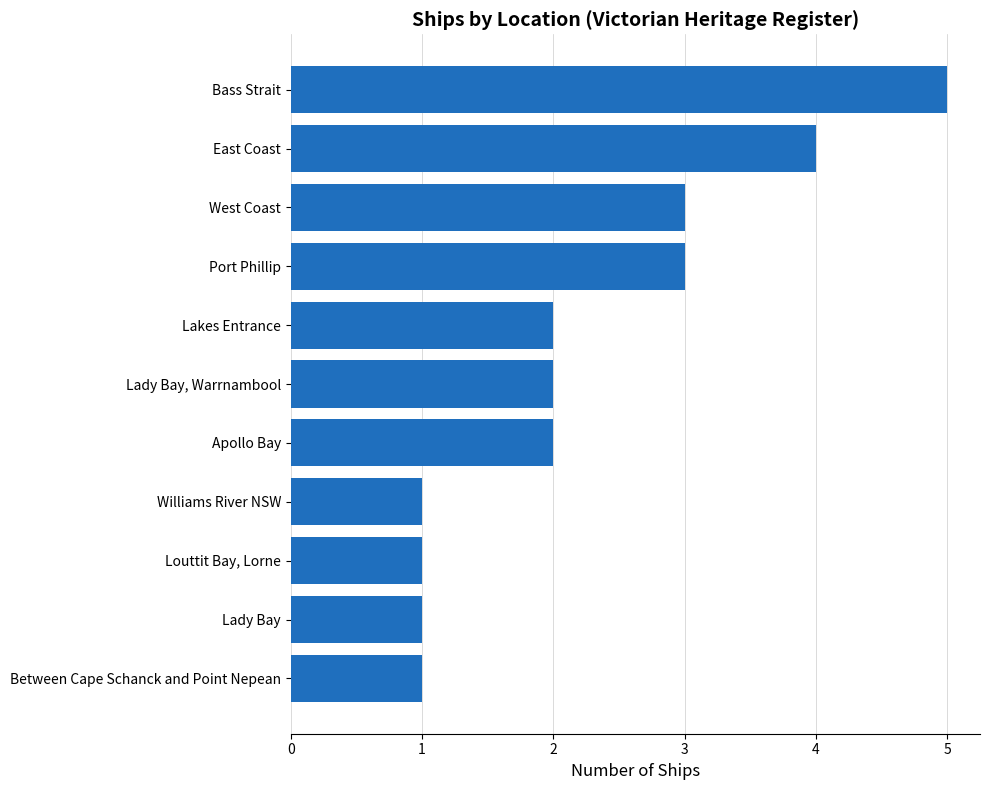

How many categories are shown in the chart?

11